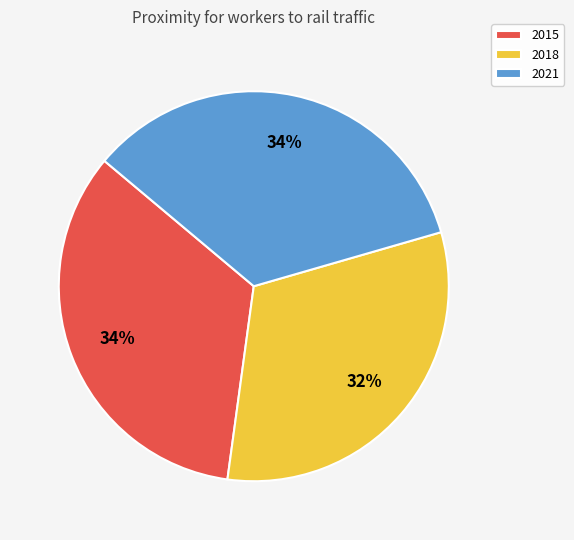

What is the smallest slice in the pie chart?

2018